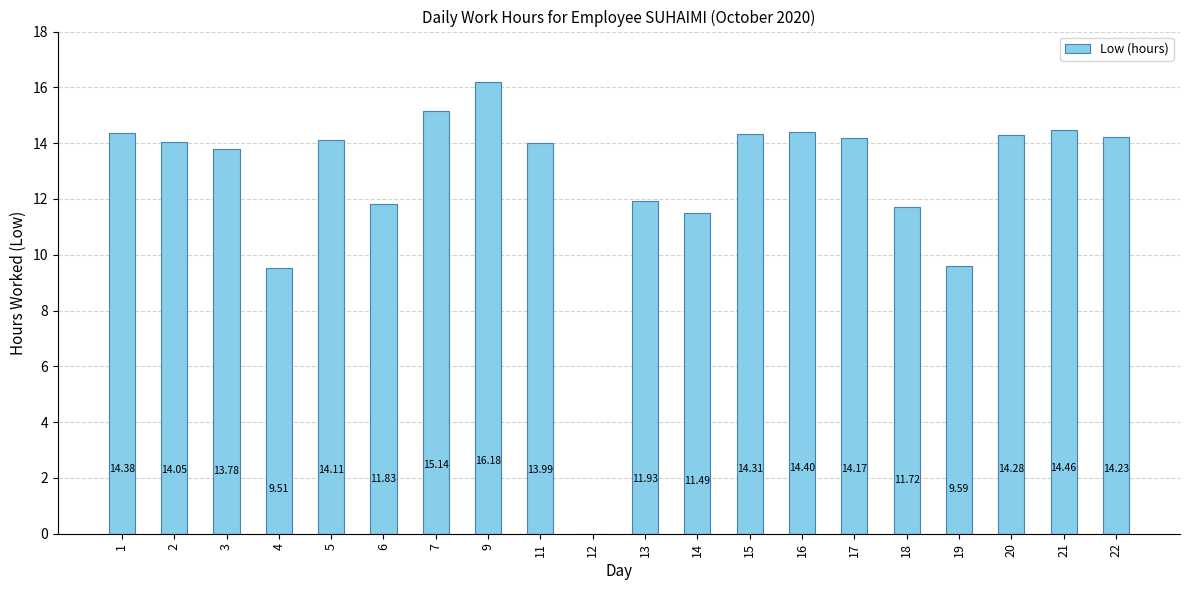

What is the sum of the values at 5 and 21?

28.6